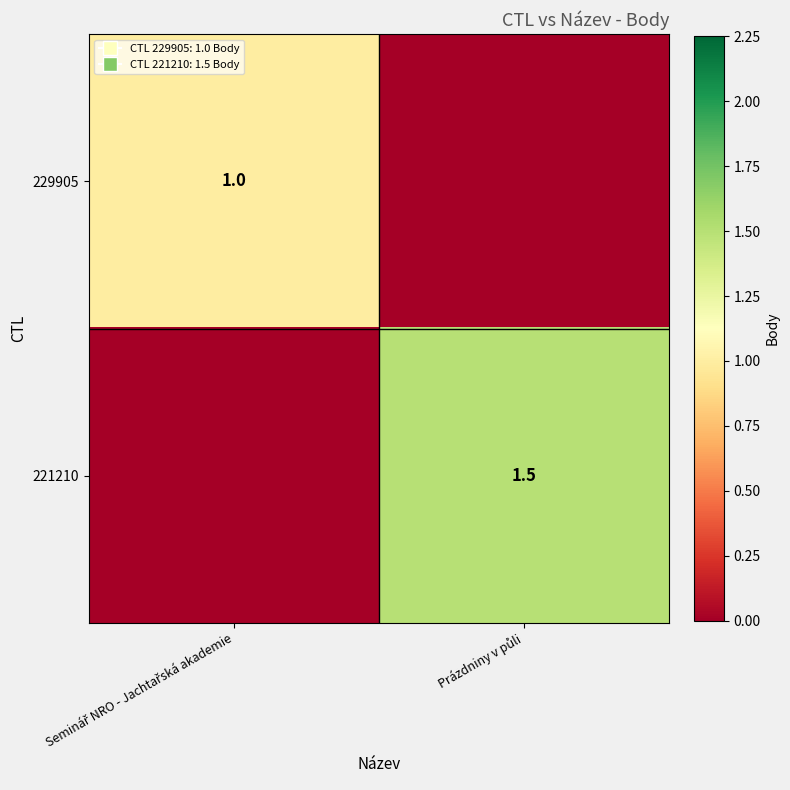

List the series in order of their overall mean, highest first.

221210, 229905